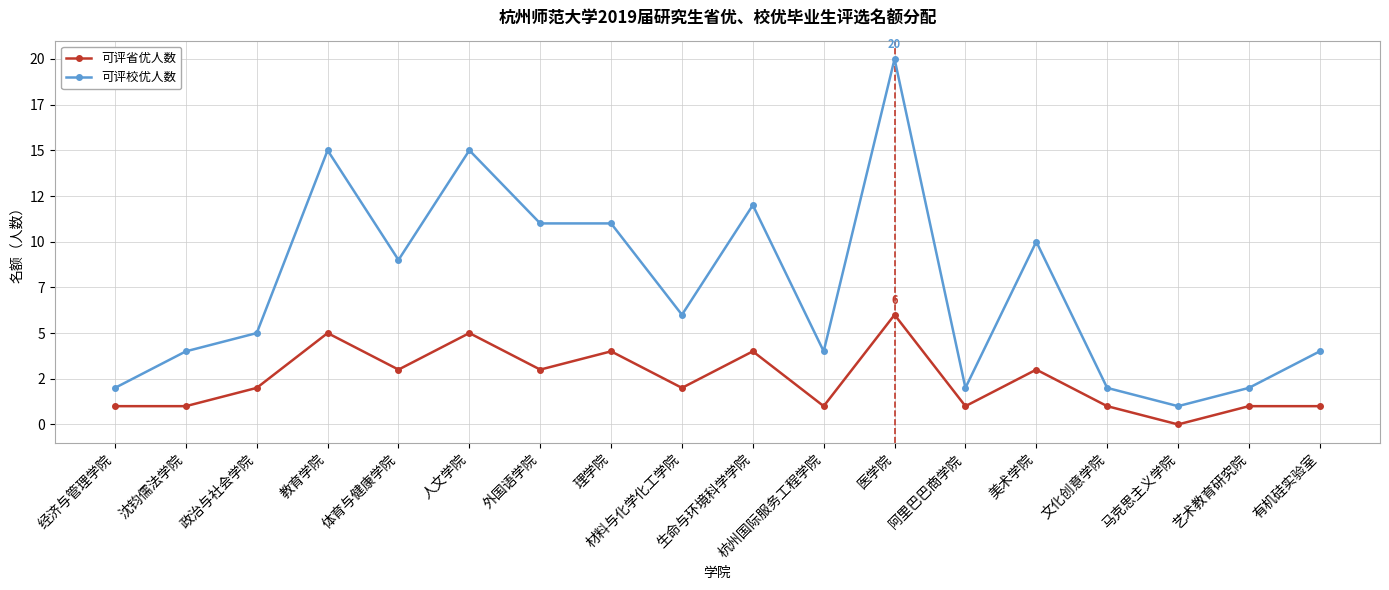

List the series in order of their overall mean, lowest first.

可评省优人数, 可评校优人数